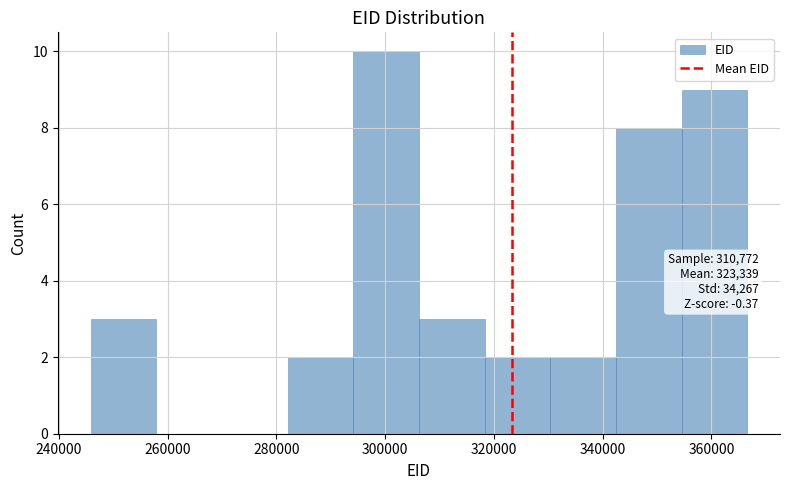

Which range on the x-axis has the tallest bar?

294000 to 306000